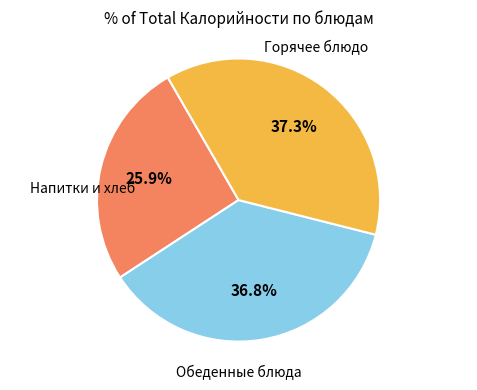

Does any single category account for the majority?

No